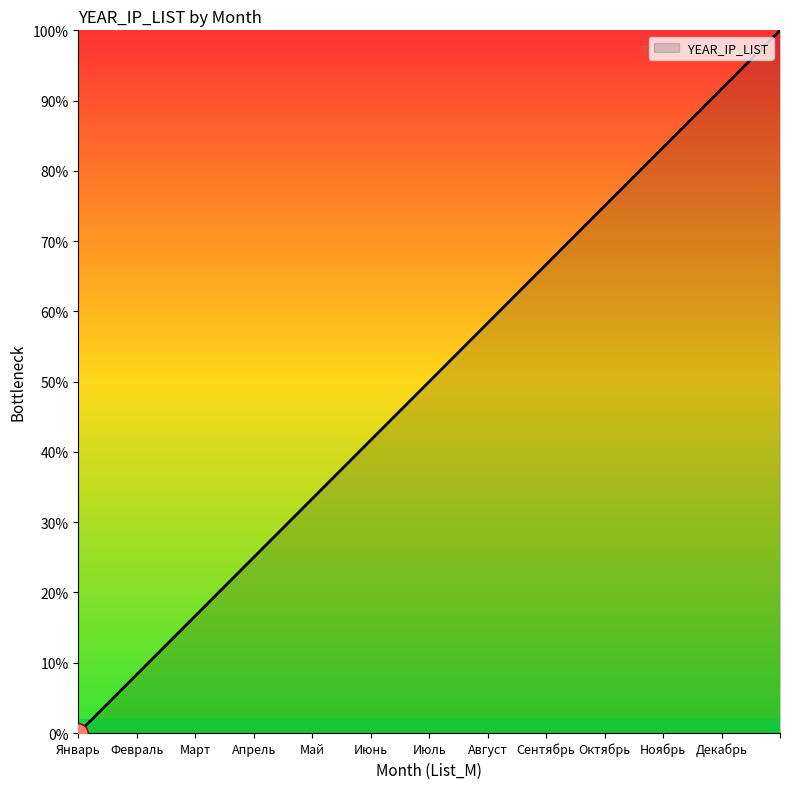

What is the maximum value shown in the chart?

100.0